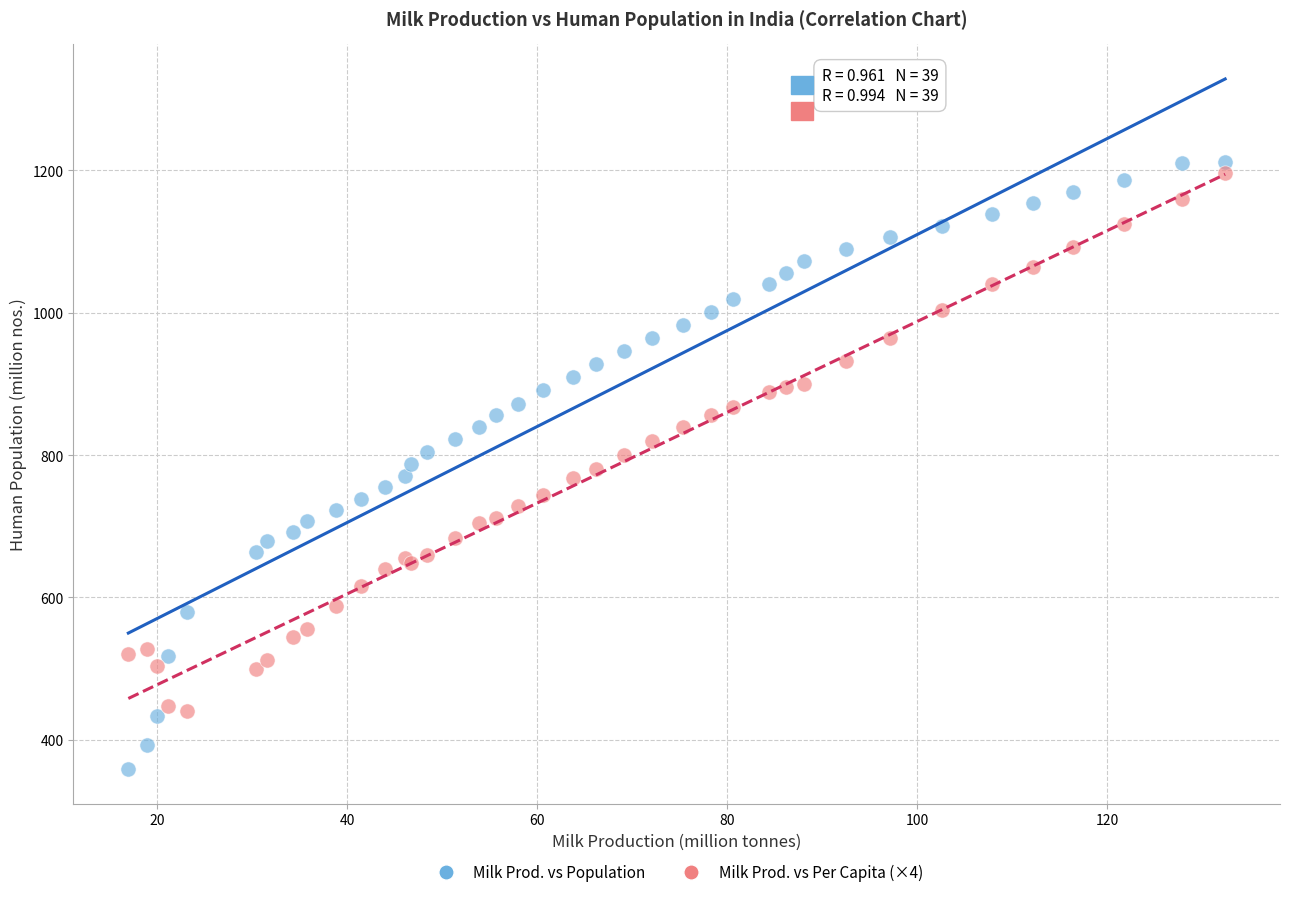

What are all the series names shown in the legend?

Milk Prod. vs Population, Milk Prod. vs Per Capita (×4)